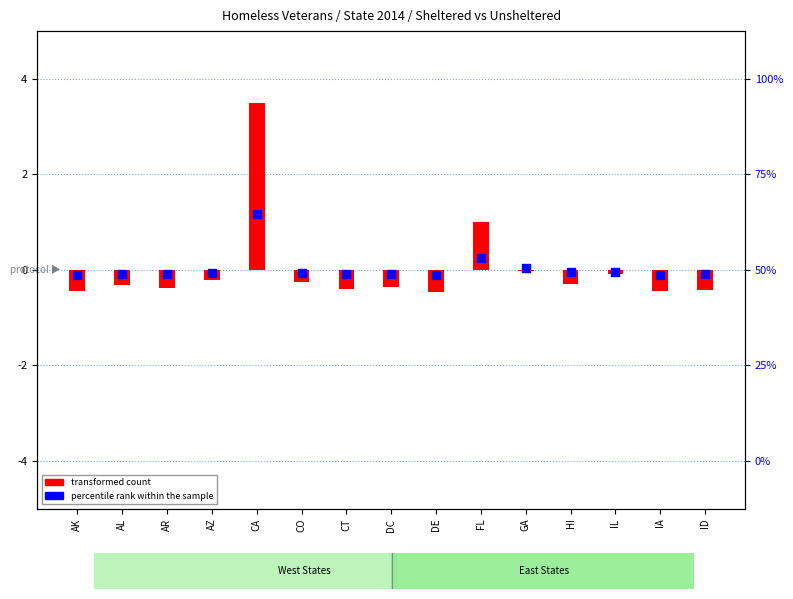

What are all the series names shown in the legend?

transformed count, percentile rank within the sample